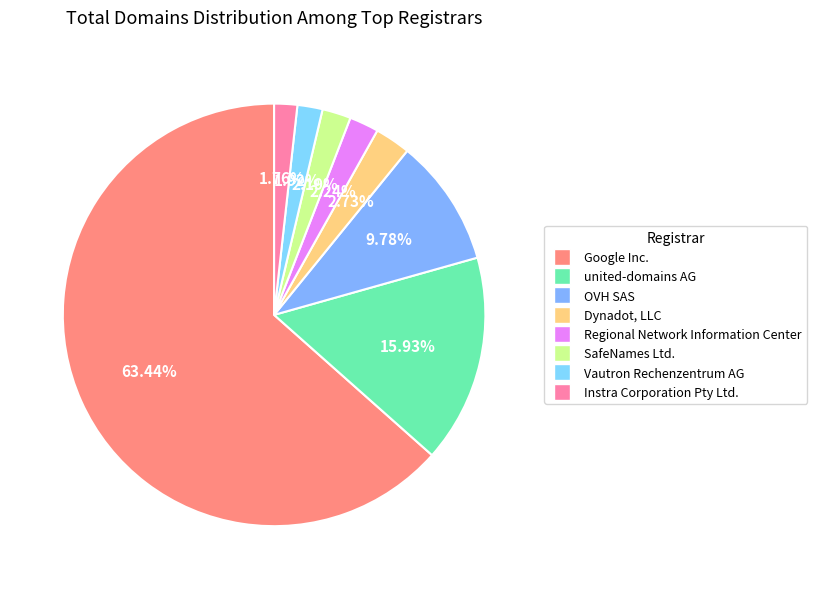

To the nearest percent, what portion does OVH SAS represent?

10%